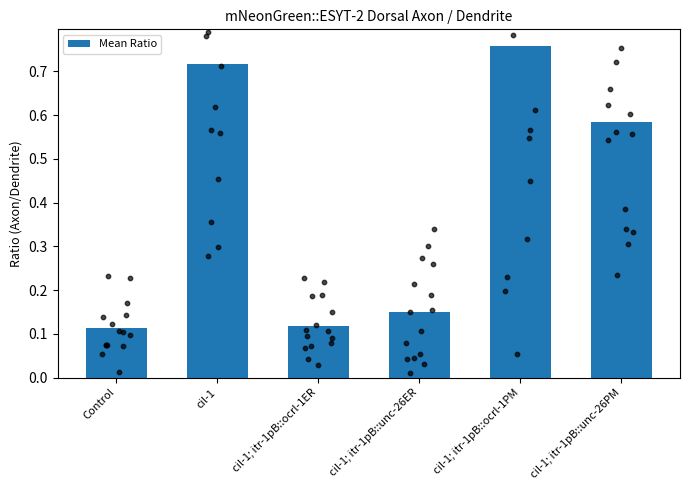

What is the change in value from cil-1; itr-1pB::unc-26ER to cil-1; itr-1pB::ocrl-1PM?

+0.6